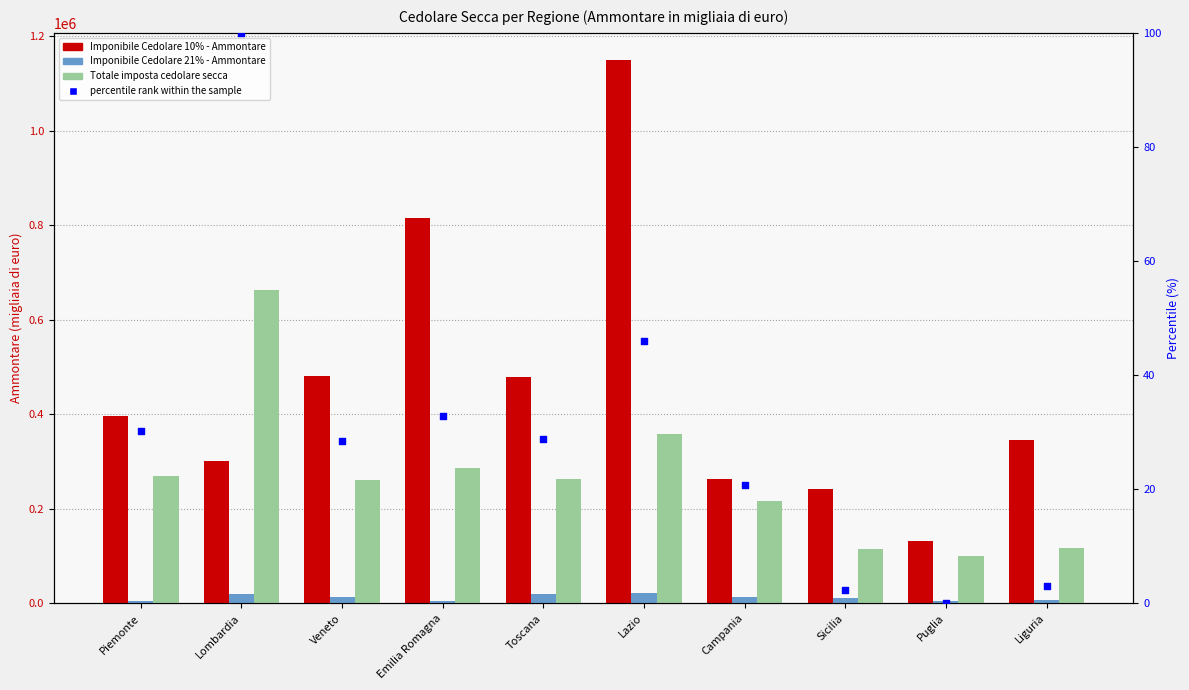

What is the total value across all series at Emilia Romagna?

1104862.8